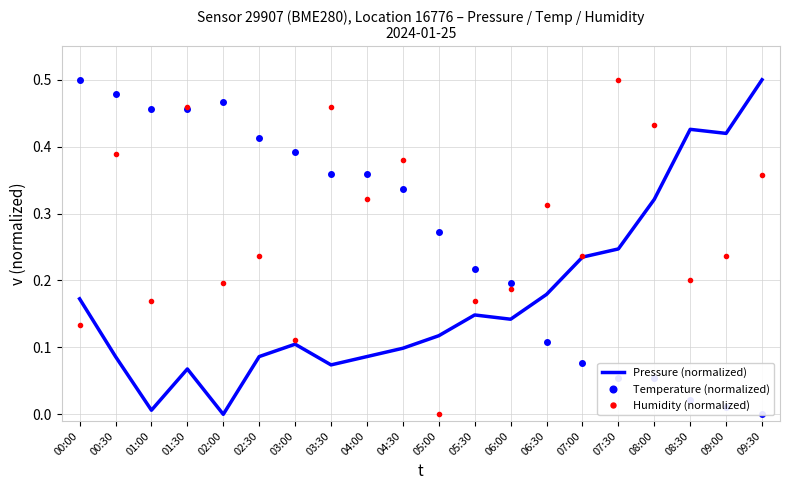

What is the label of the 7th point from the right?

06:30